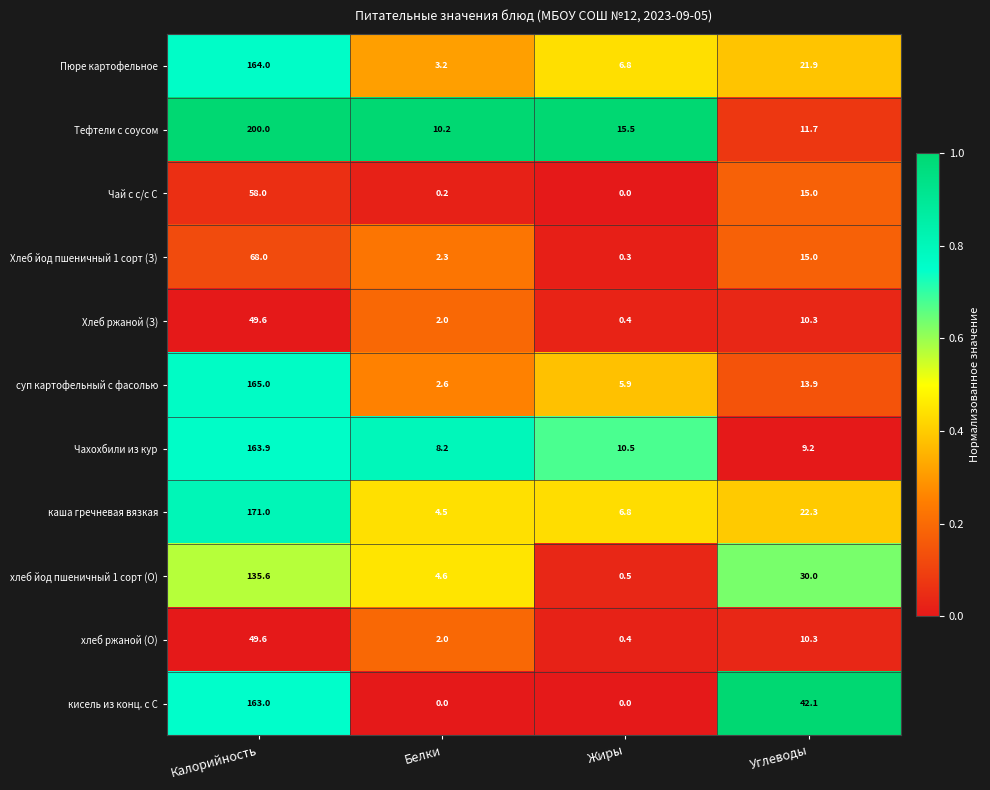

At how many categories does at least one series exceed 0?

4